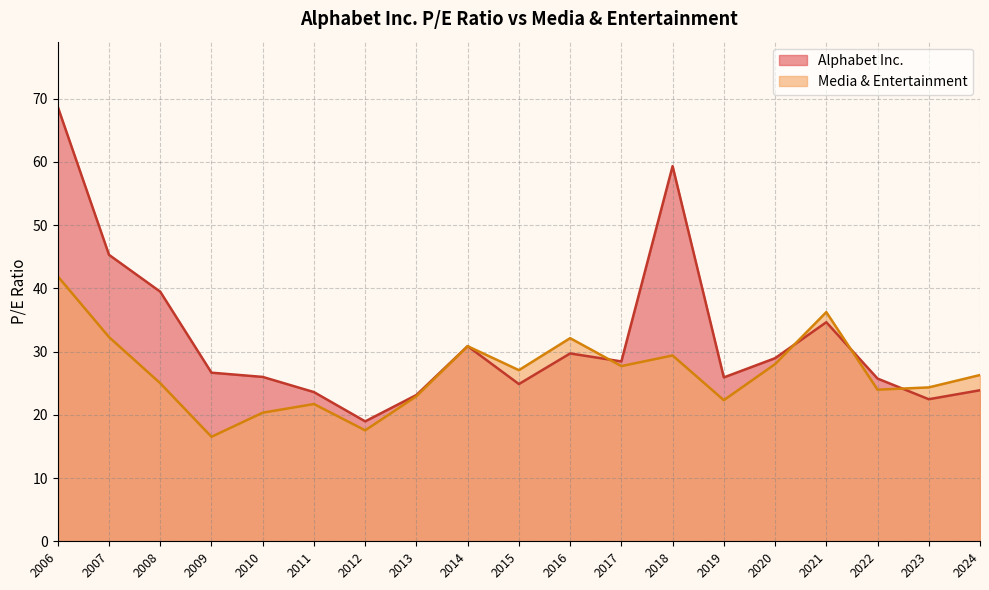

What is the greatest value displayed?

68.7